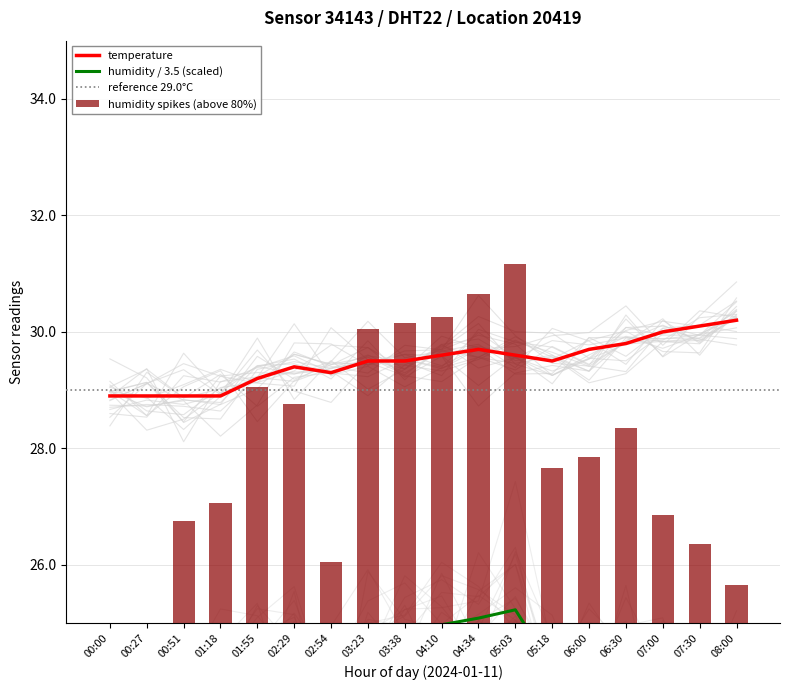

What is the label of the 11th bar from the left?

04:34